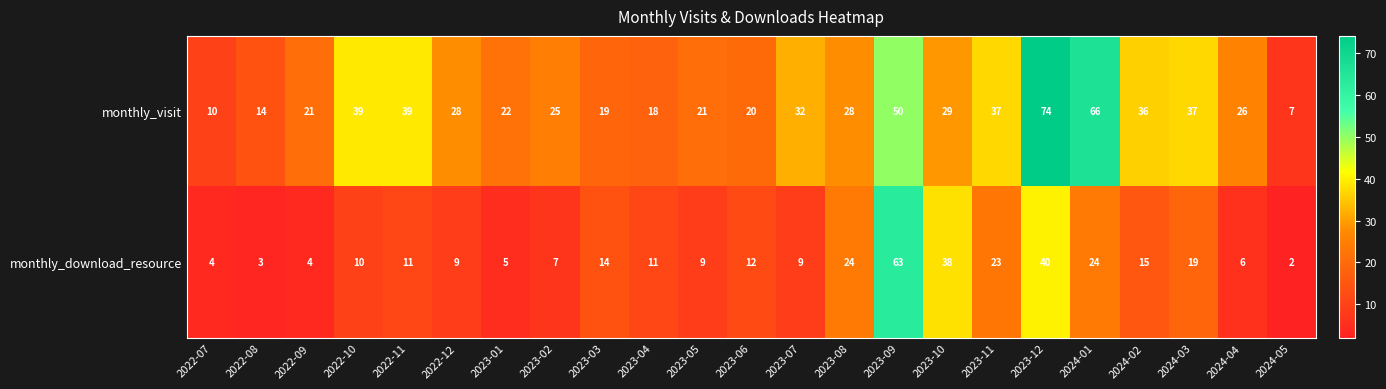

What is the sum of the monthly_visit values at 2023-02 and 2023-03?

44